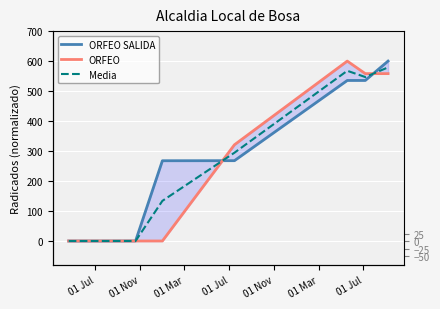

What is the maximum value for ORFEO SALIDA?

600.0